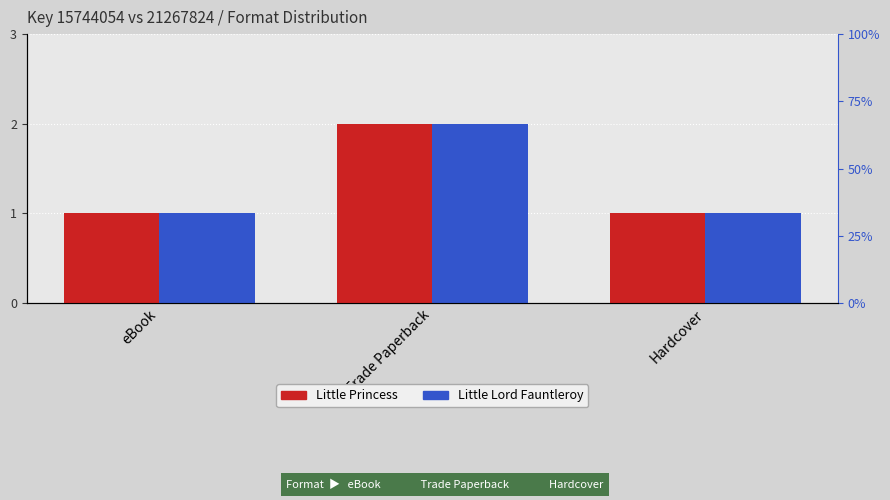

How many series are shown in this chart?

2